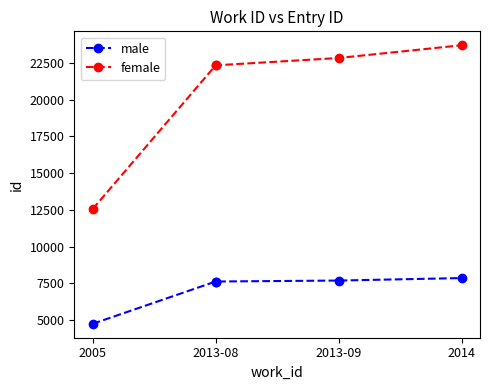

The male series shows 7622 at 2013-08. True or false?

True